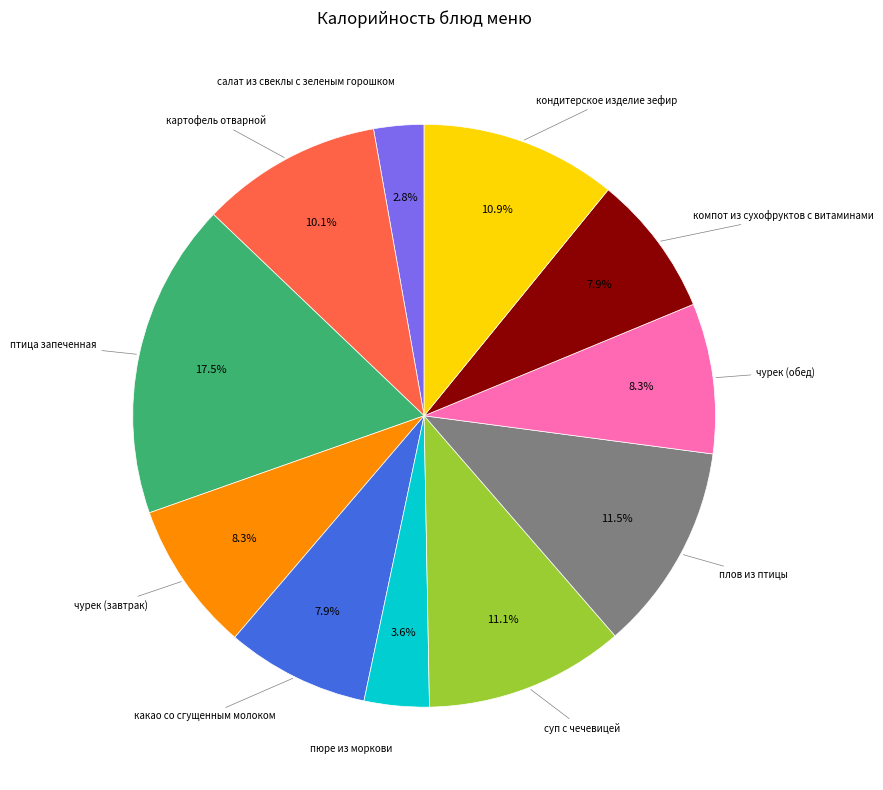

Is птица запеченная the majority of the pie?

No